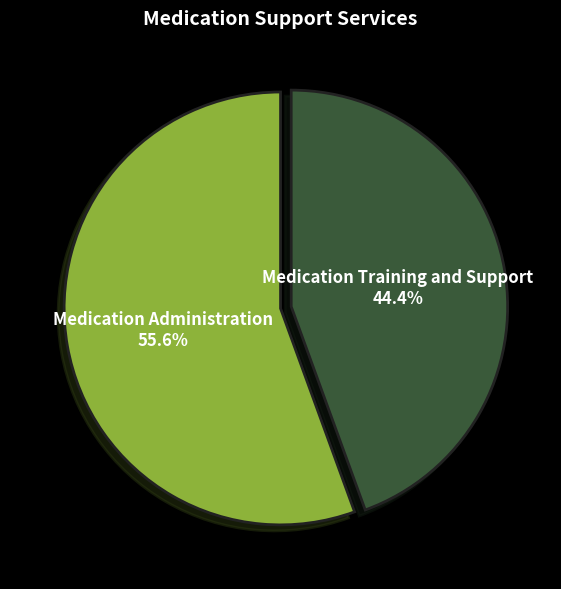

Count the number of slices in the pie.

2